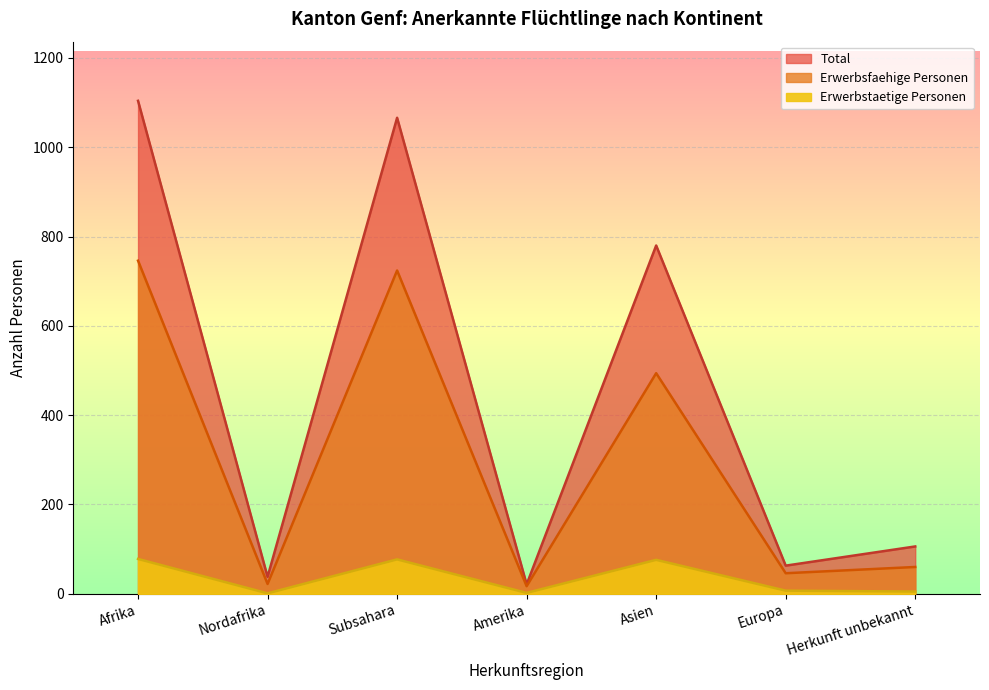

Where is Total nearest to the value 562?

Asien